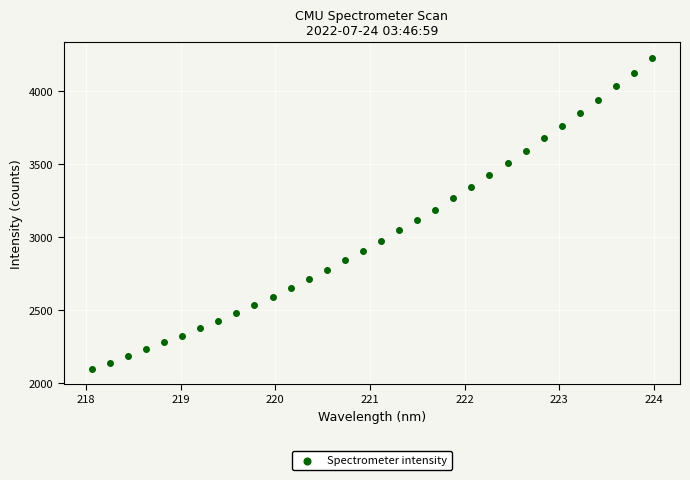

What is the range of X values (max minus min)?

5.9